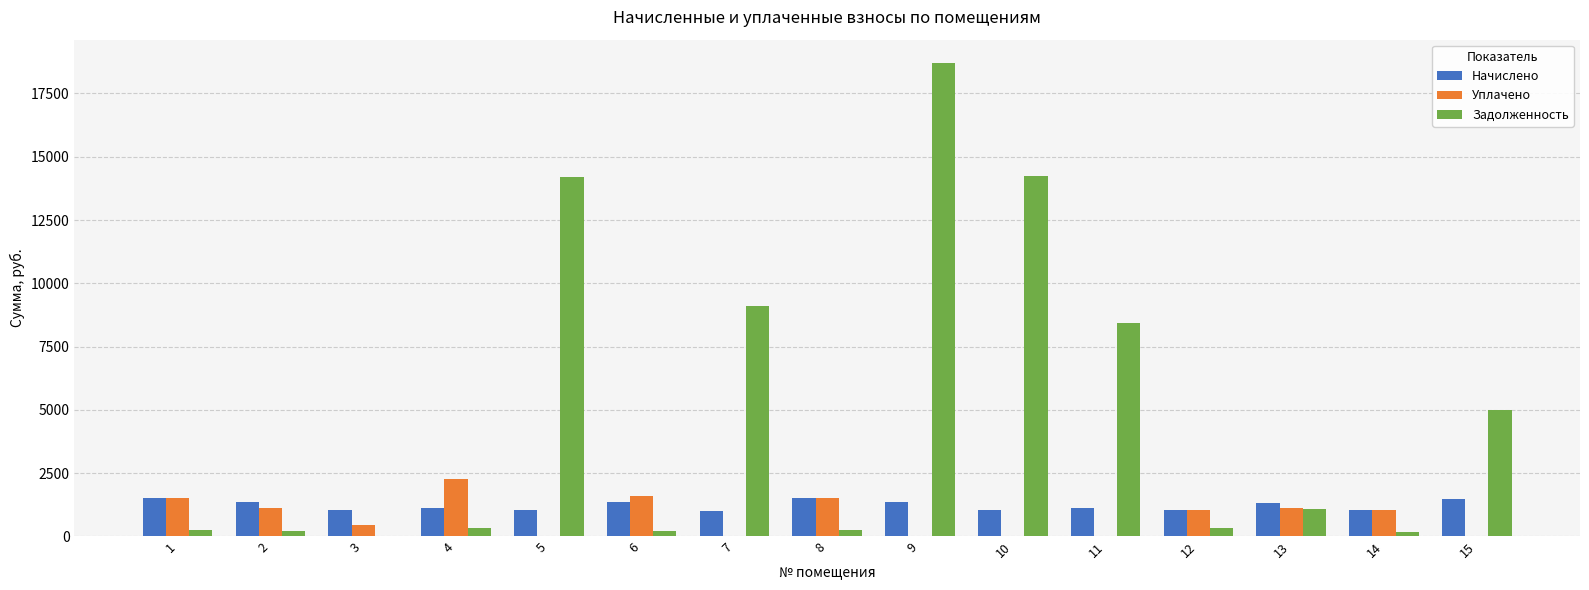

The value of Задолженность at 9 is 33376.3. True or false?

False